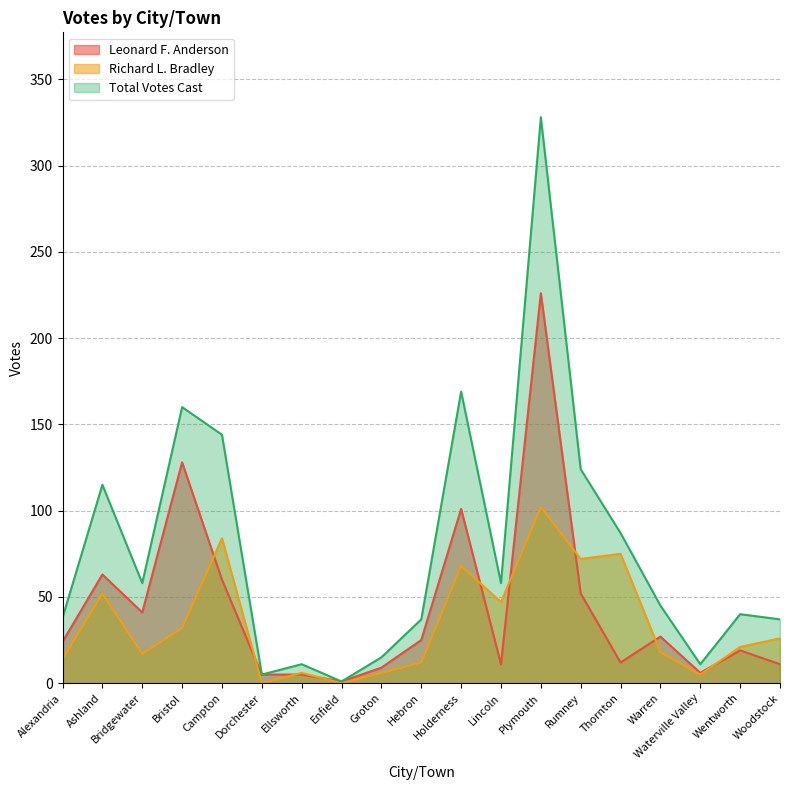

True or false: Richard L. Bradley and Total Votes Cast cross at least once.

False